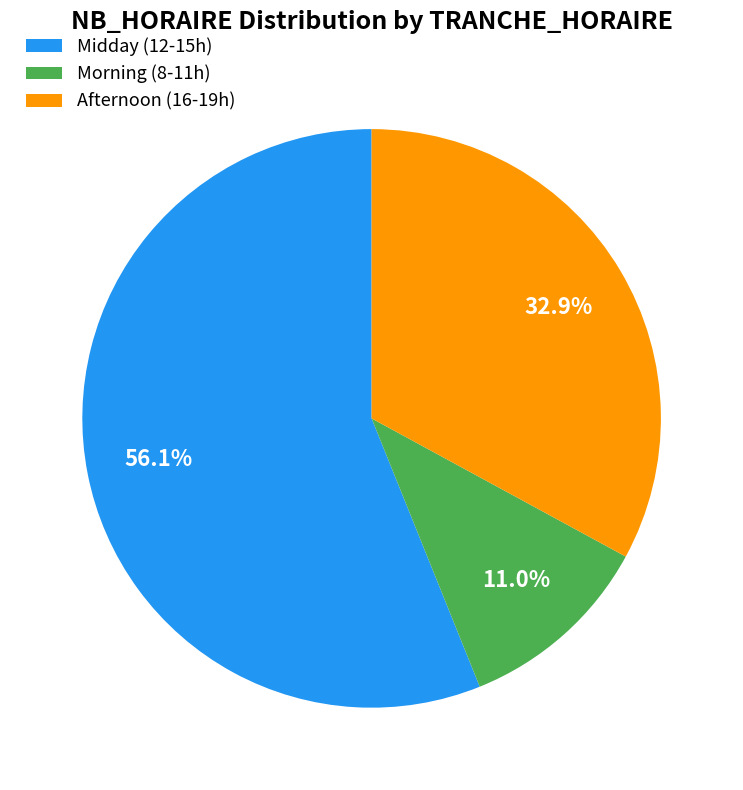

What is the smallest slice in the pie chart?

Morning (8-11h)